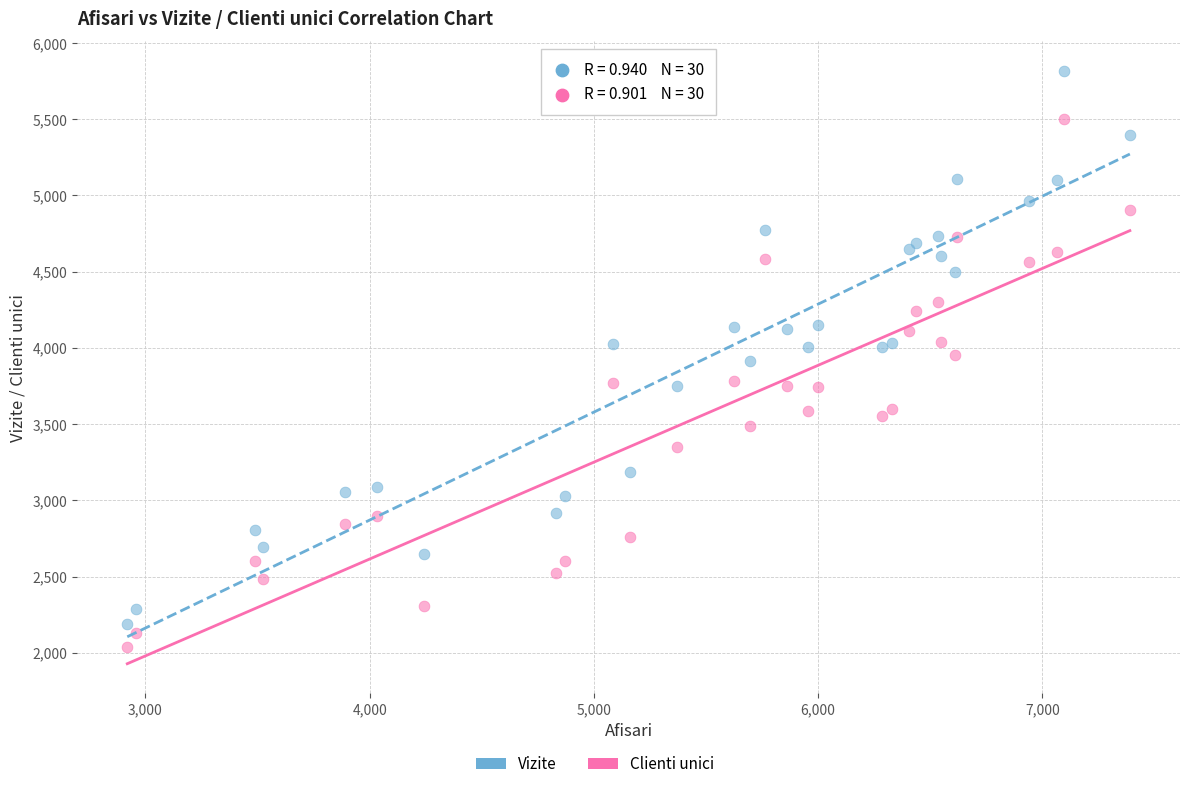

Which series contains the highest Y value?

Vizite